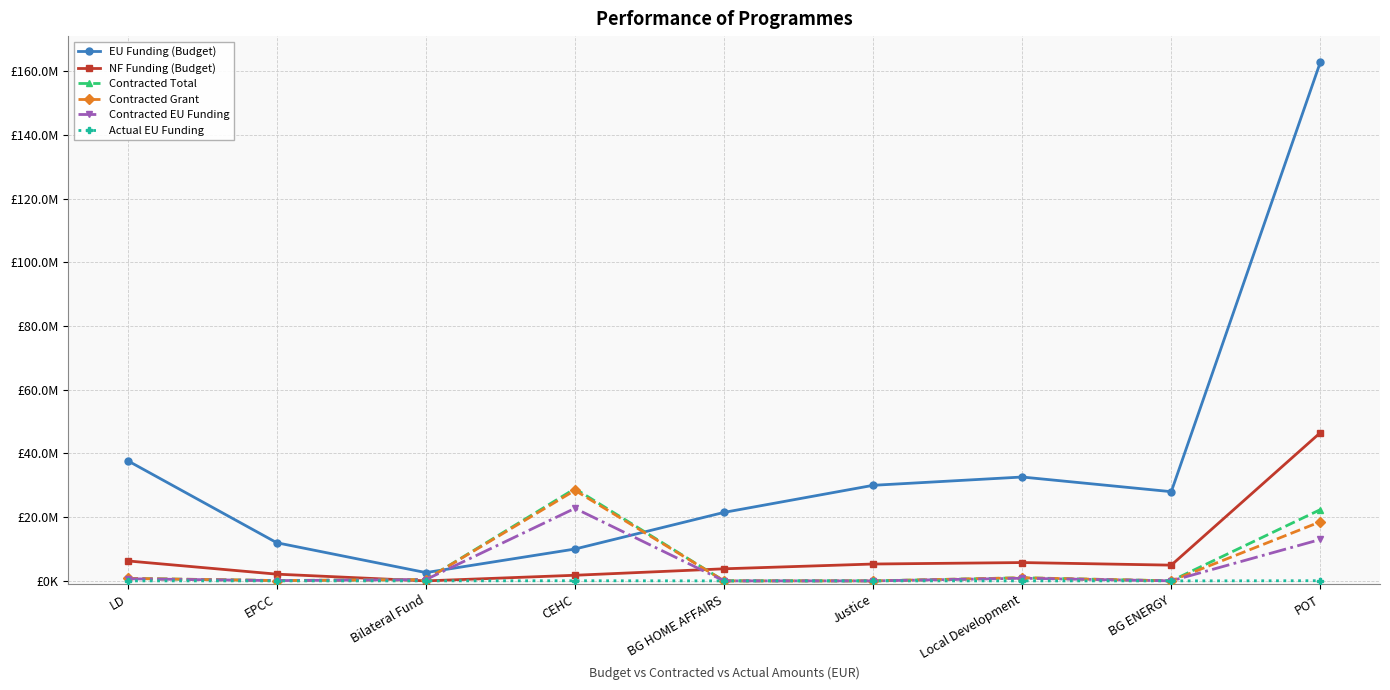

What is the smallest value displayed?

-511.3